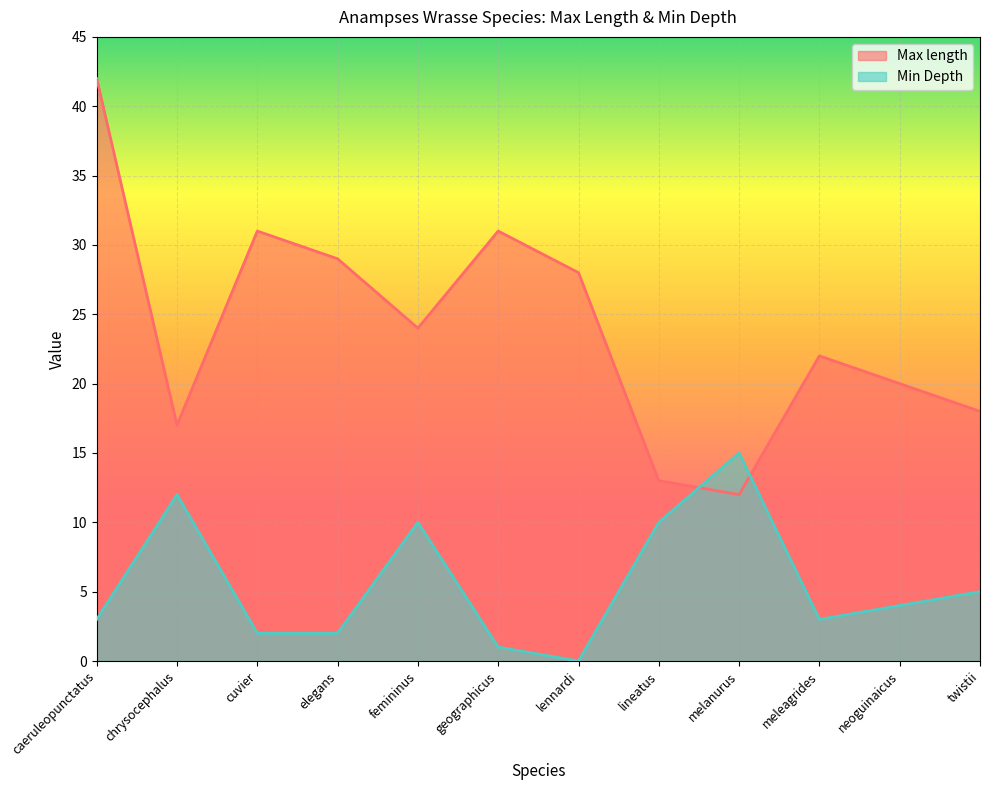

How many interior local valleys does the Max length series have?

3